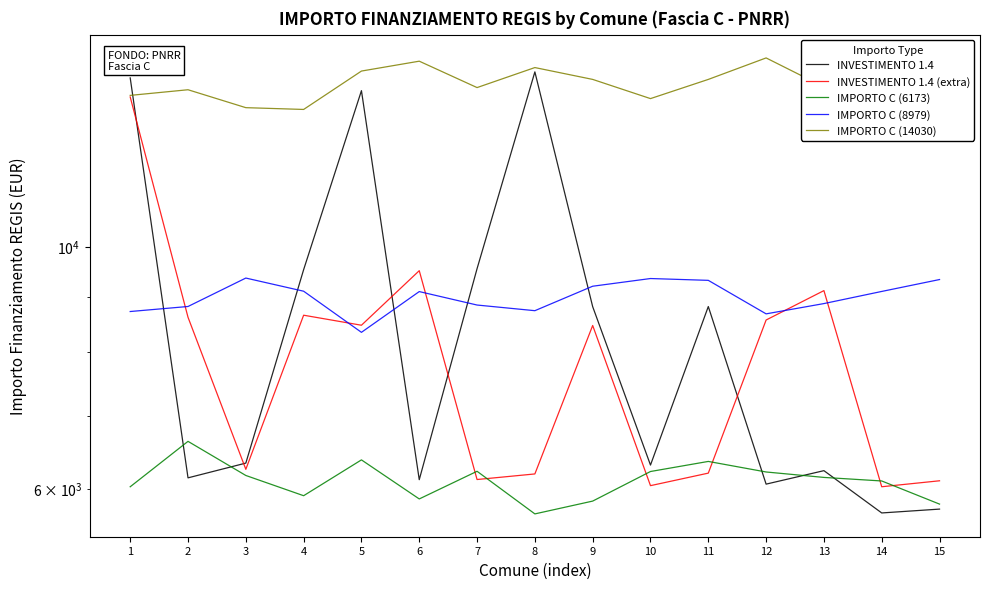

What is the average value of the IMPORTO C (14030) series?

14054.6